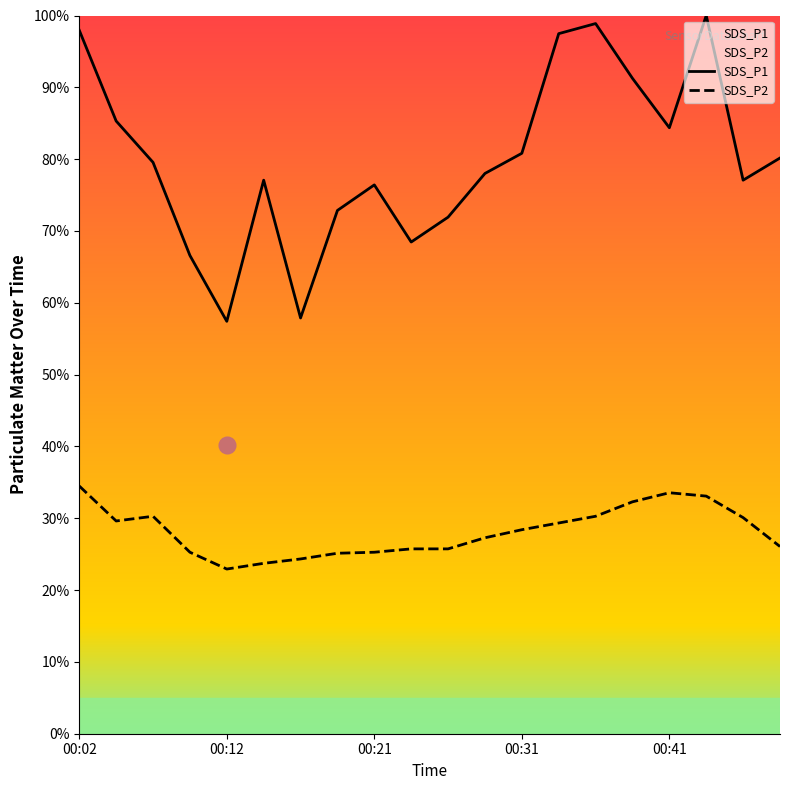

Which series has the widest spread of values?

SDS_P1